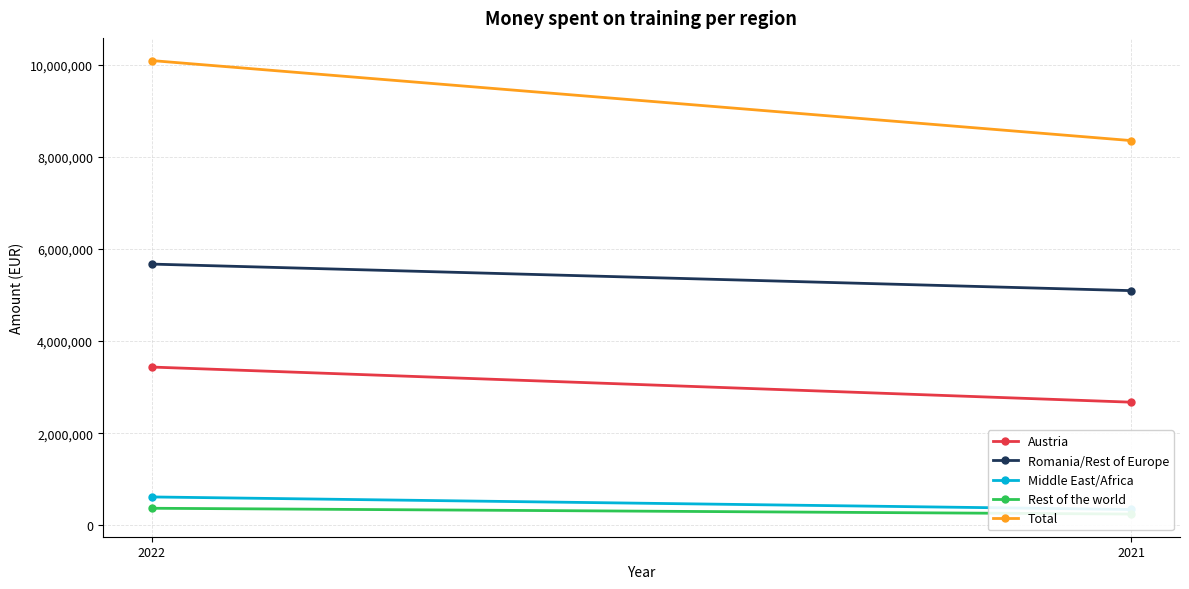

The value of Rest of the world at 2022 is 369132. True or false?

True